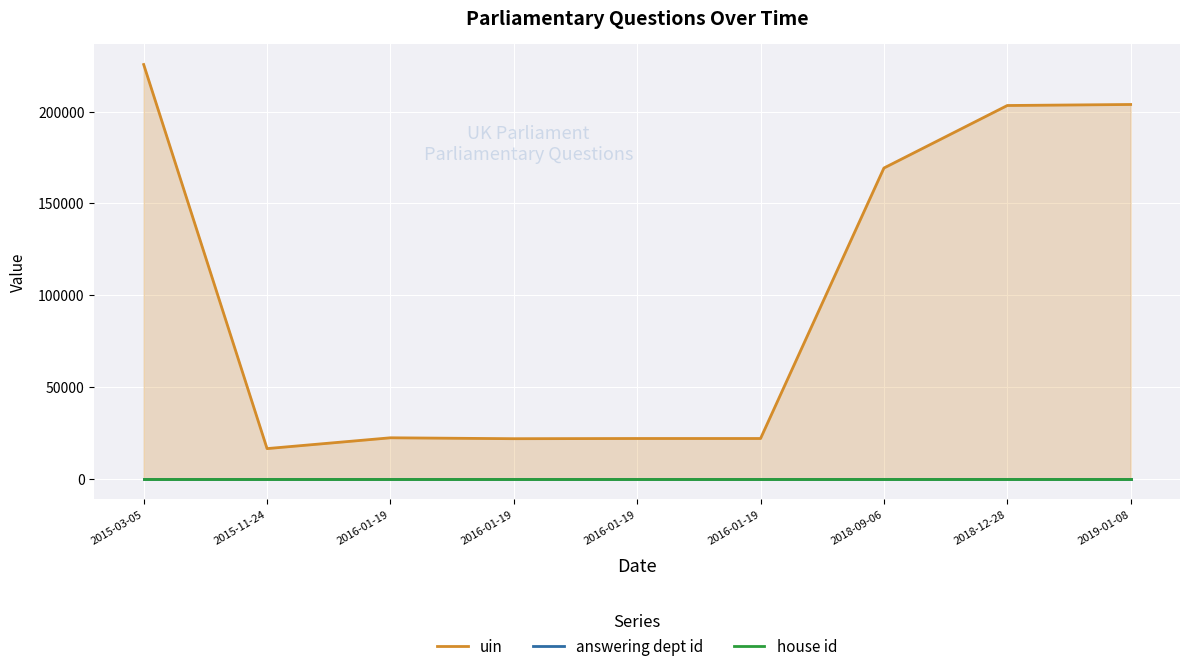

What is the label of the 2nd point from the left?

2015-11-24